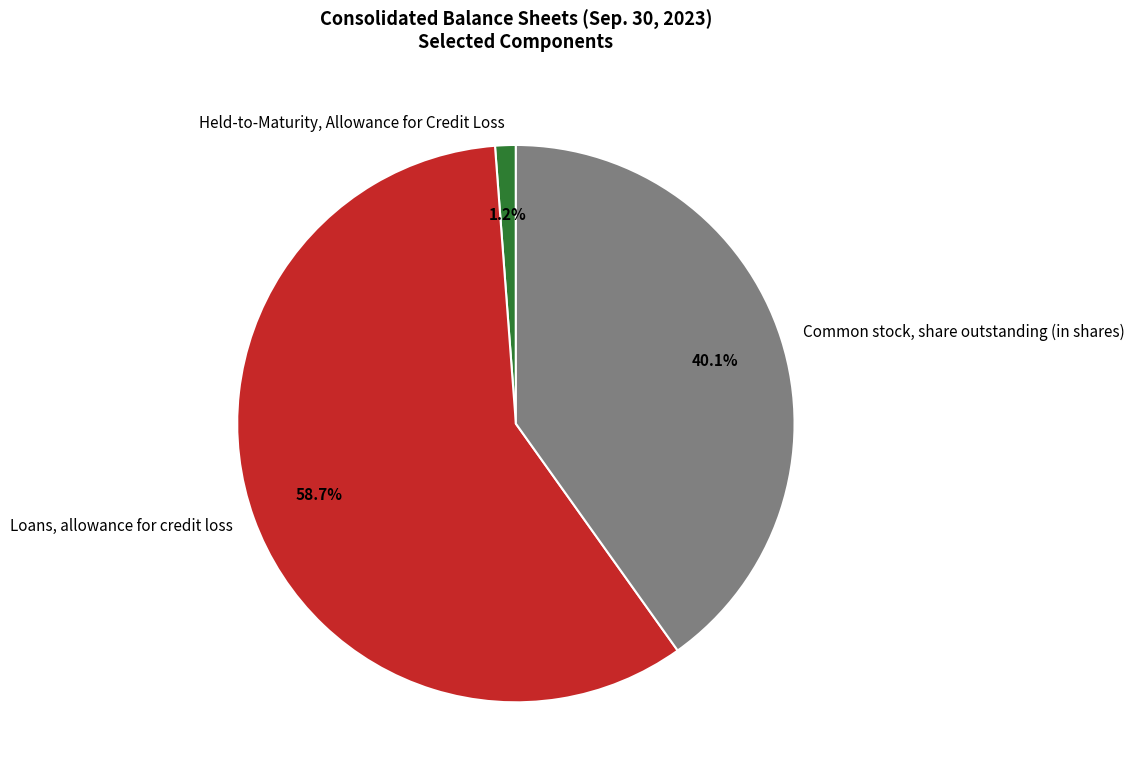

Which category has the smallest portion of the pie?

Held-to-Maturity, Allowance for Credit Loss